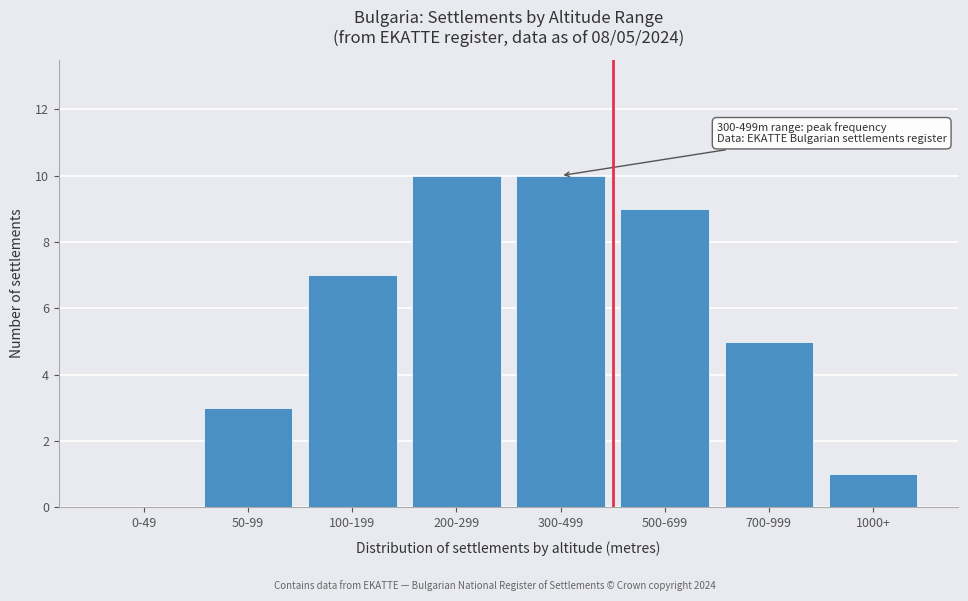

Reading left to right, what are all the values shown in this chart?

0-49=0	50-99=3	100-199=7	200-299=10	300-499=10	500-699=9	700-999=5	1000+=1